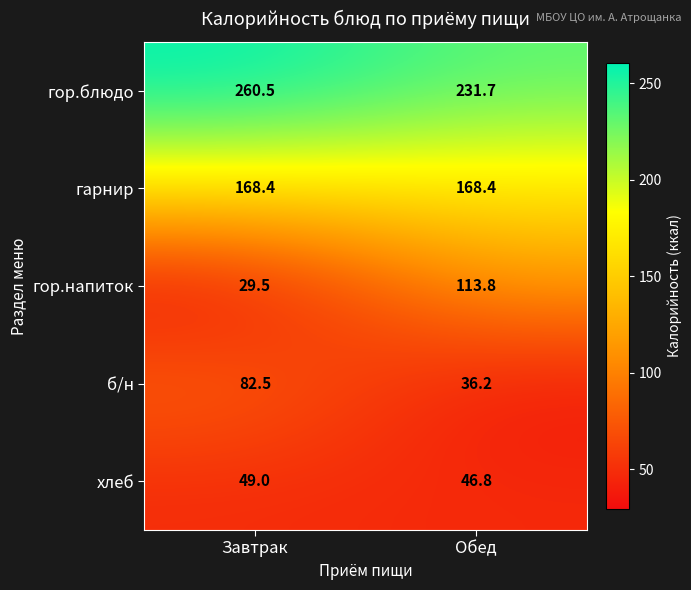

What is the sum of all хлеб values?

95.8